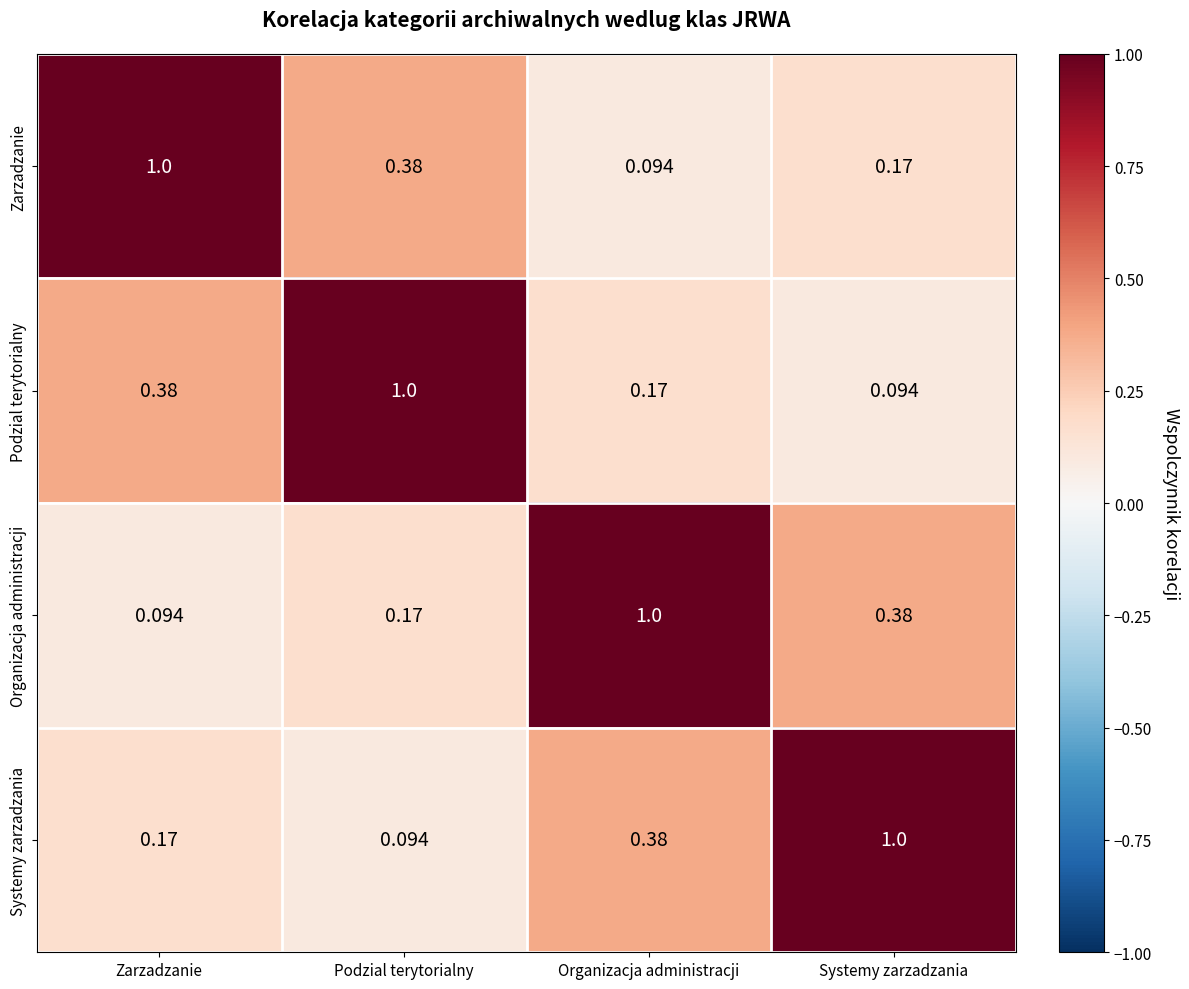

Is the value of Zarzadzanie at Zarzadzanie greater than the value of Organizacja administracji at Zarzadzanie?

Yes